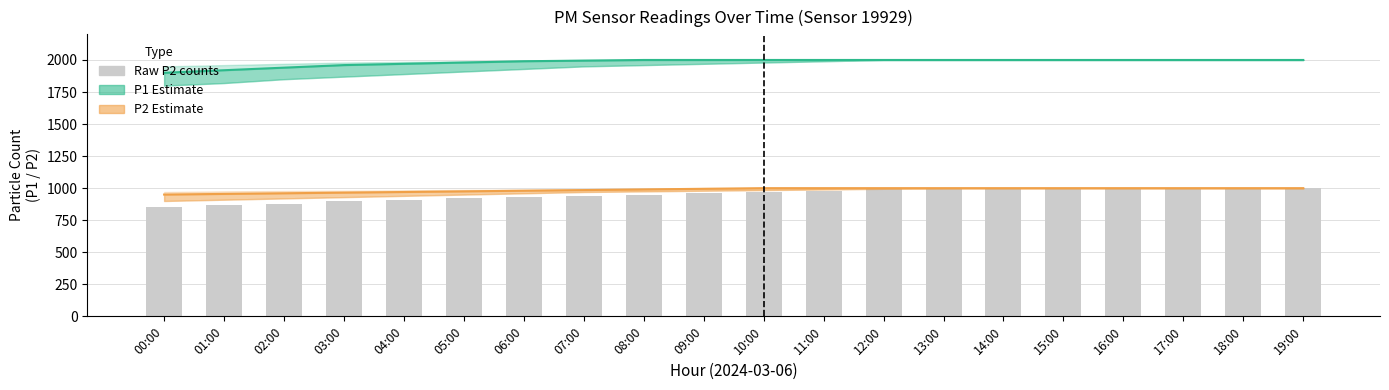

Reading right to left, list all the values displayed in this chart.

P1 Estimate: 1999.9	1999.9	1999.9	1999.9	1999.9	1999.9	1999.9	1999.9	1999.9	1999.9	1999.9	1999.9	1995.0	1990.0	1980.0	1970.0	1960.0	1940.0	1920.0	1900.0
P2 Estimate: 999.9	999.9	999.9	999.9	999.9	999.9	999.9	999.9	999.9	999.9	995.0	990.0	985.0	980.0	975.0	970.0	965.0	960.0	955.0	950.0
Raw P2 counts: 999.9	999.9	999.9	999.9	999.9	999.9	999.9	990.0	980.0	970.0	960.0	950.0	940.0	930.0	920.0	910.0	900.0	880.0	870.0	850.0